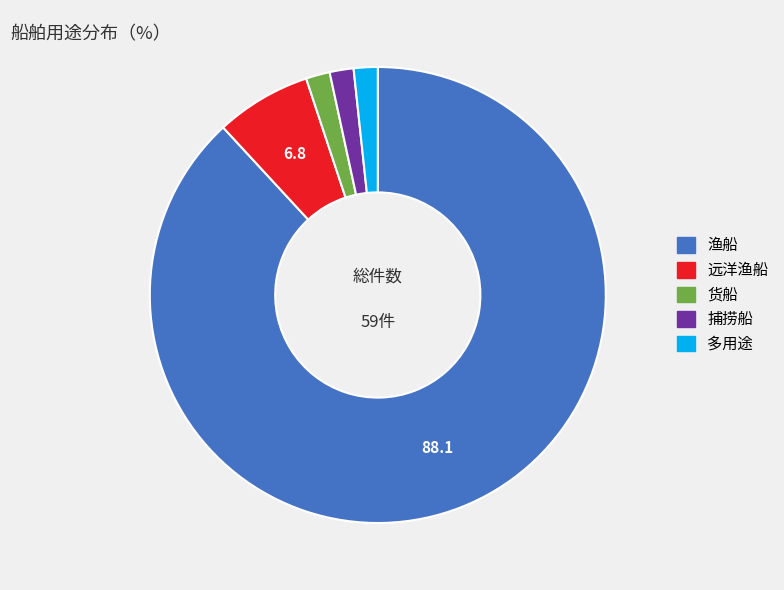

Is the sum of 远洋渔船 and 渔船 greater than half?

Yes